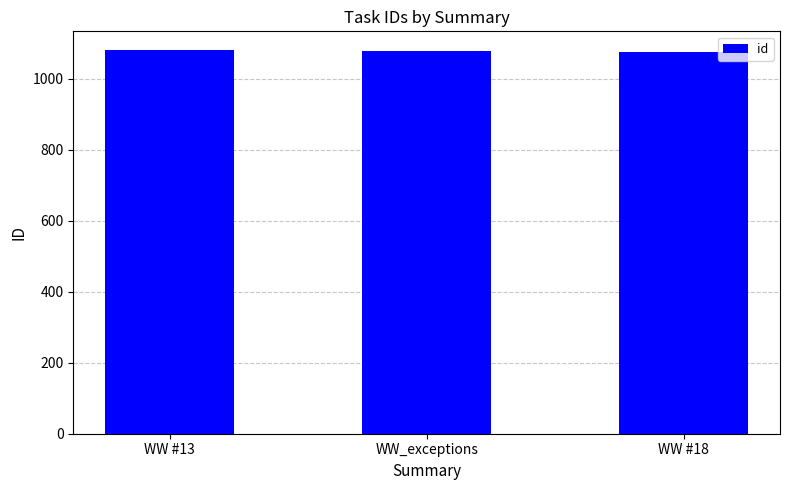

How many series are shown in this chart?

1